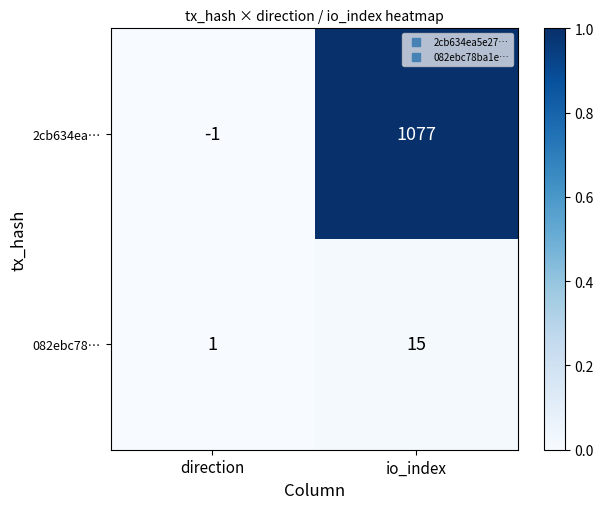

How many distinct data groups are displayed?

2